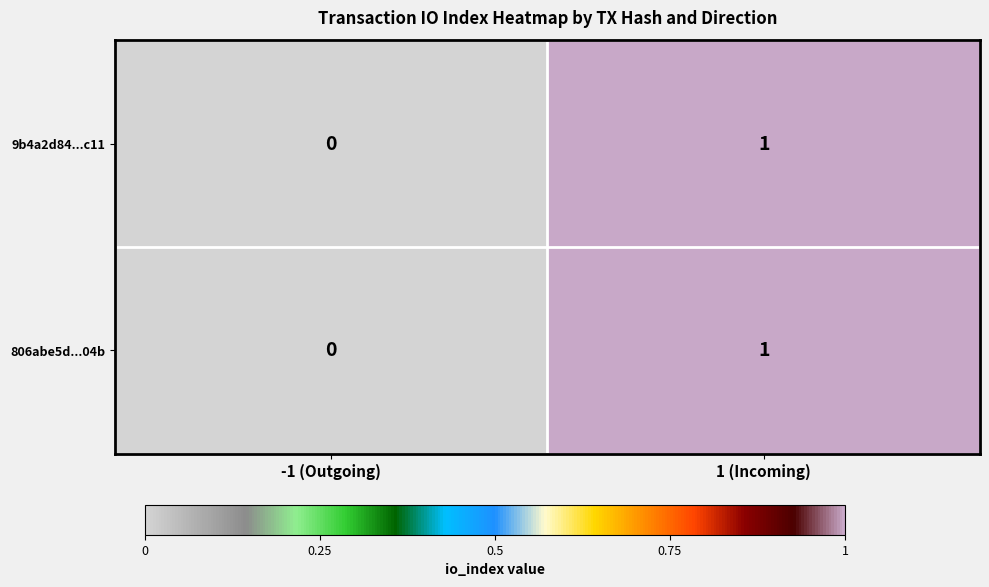

List the labels in order of 806abe5d...04b value, smallest first.

-1 (Outgoing), 1 (Incoming)